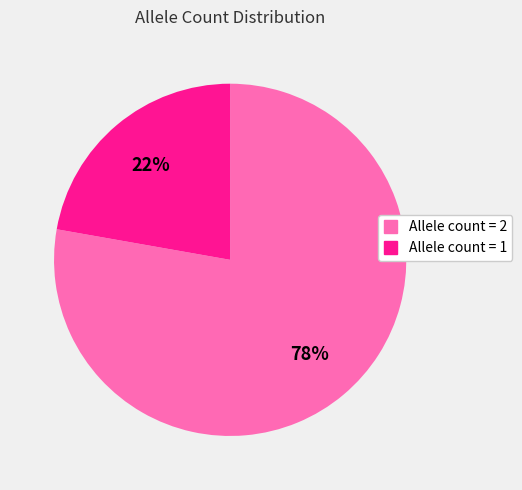

To the nearest percent, what portion does Allele count = 2 represent?

78%